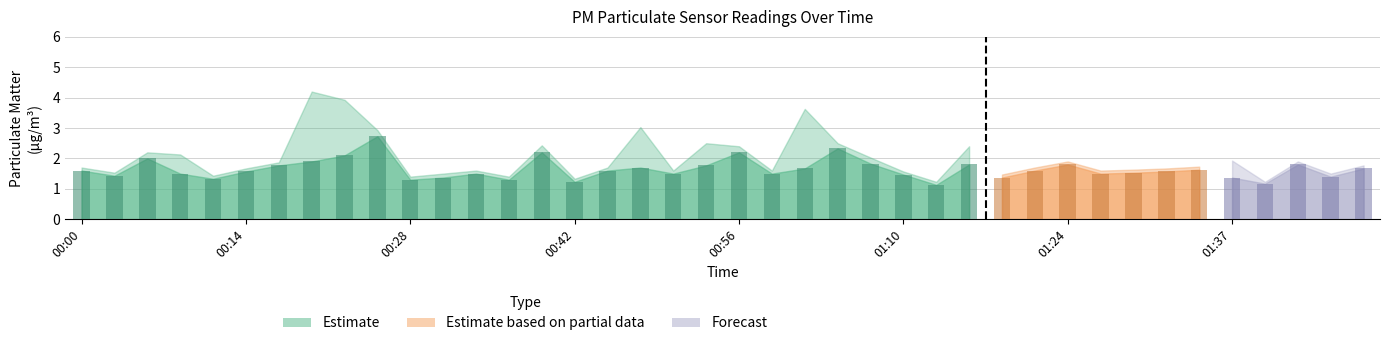

Which category has the highest value across all series?

00:20